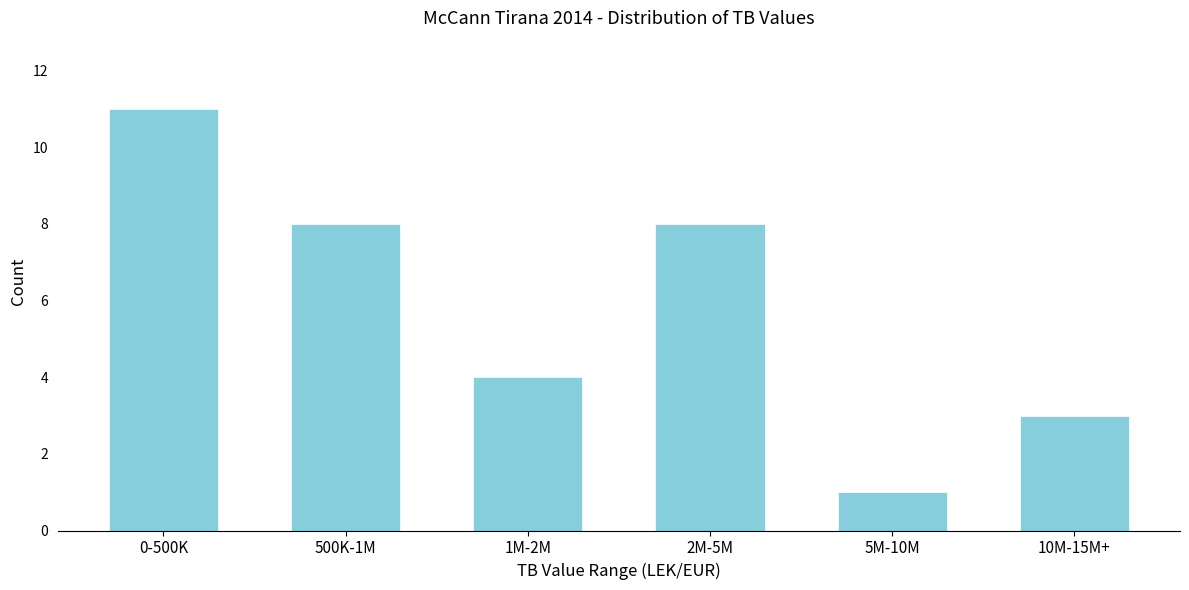

Reading left to right, what are all the values shown in this chart?

11	8	4	8	1	3